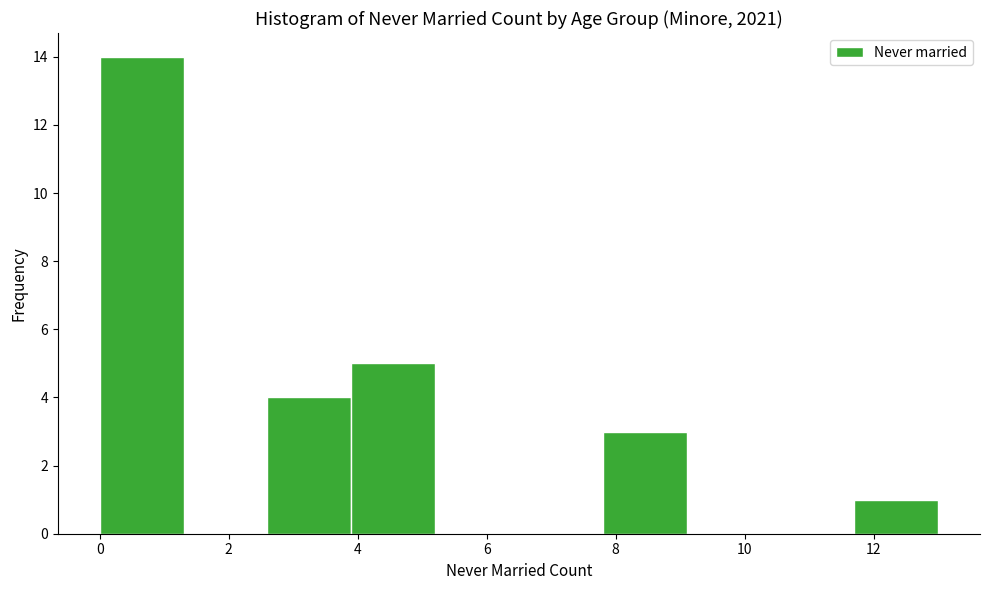

What is the height of the bar covering 0.0 to 1.3 on the x-axis? Neither the bar edges nor the heights are printed on the chart, so give them approximately, as read against the axes.

14